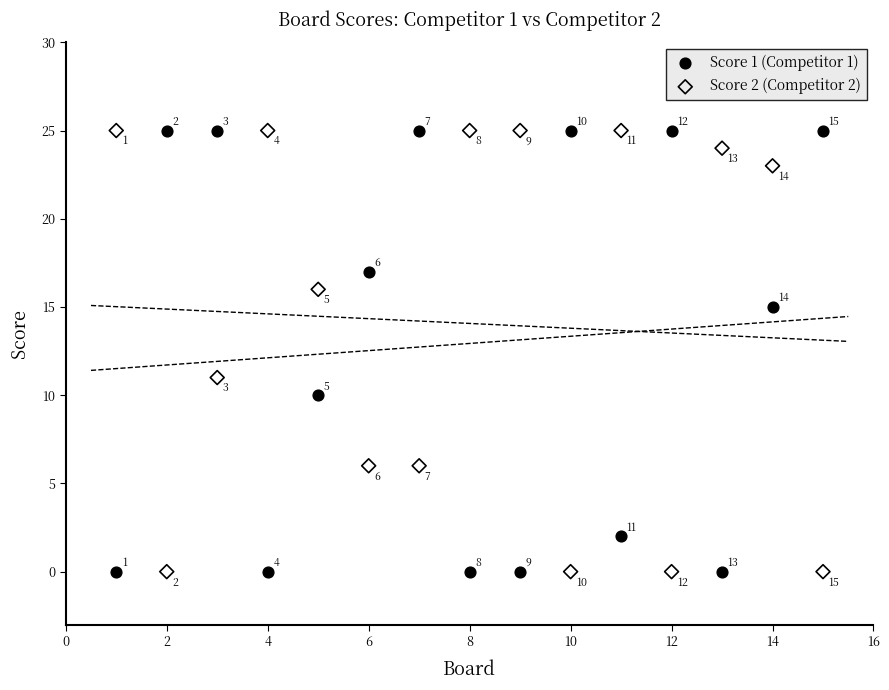

In the Score 1 (Competitor 1) series, what Y value is closest to 12?

10